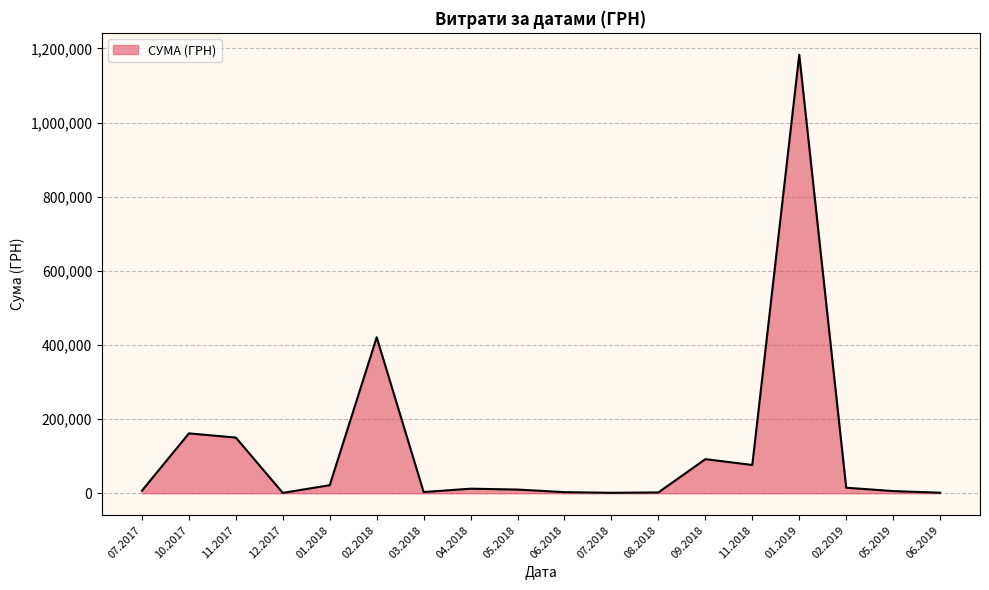

Is it true that the value at 02.2018 is 94627.0?

False